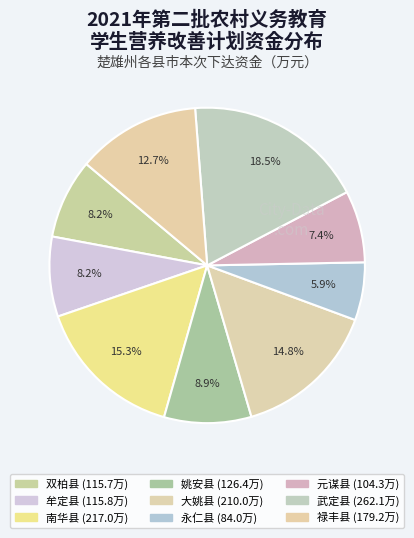

Which category has the smallest portion of the pie?

永仁县